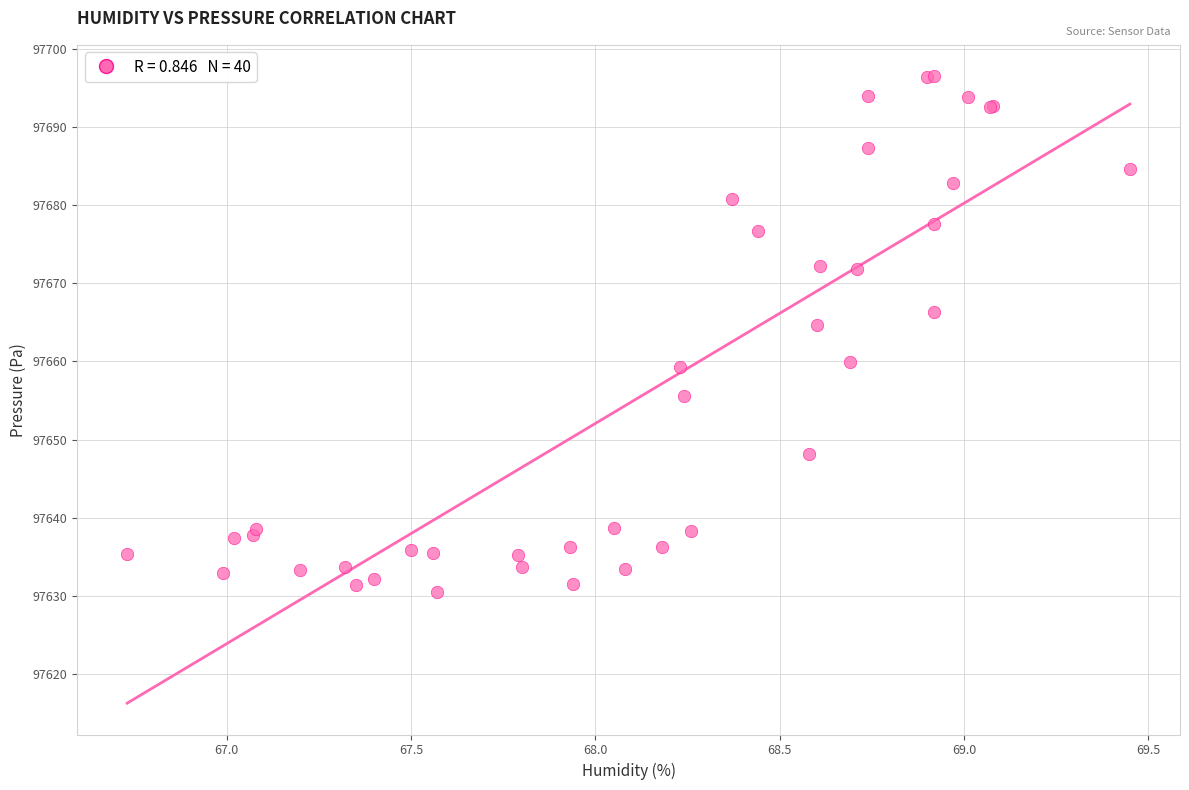

What Y value in the scatter plot is closest to 97663?

97664.7